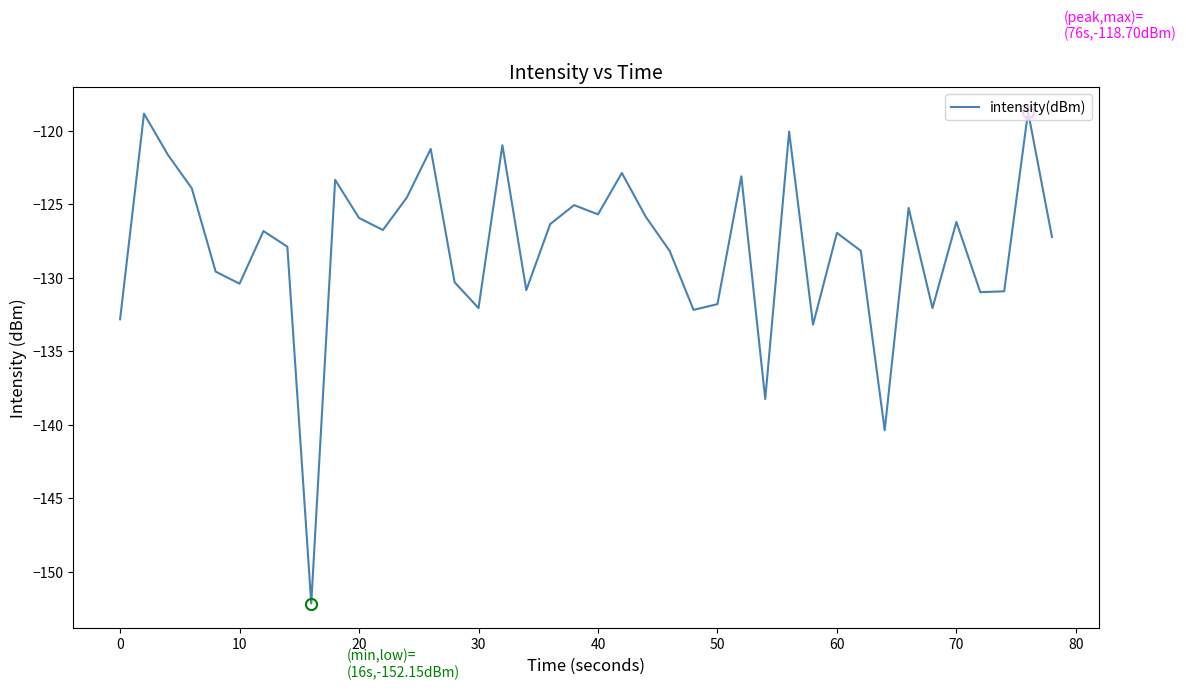

What is the difference between the maximum and minimum values?

33.5